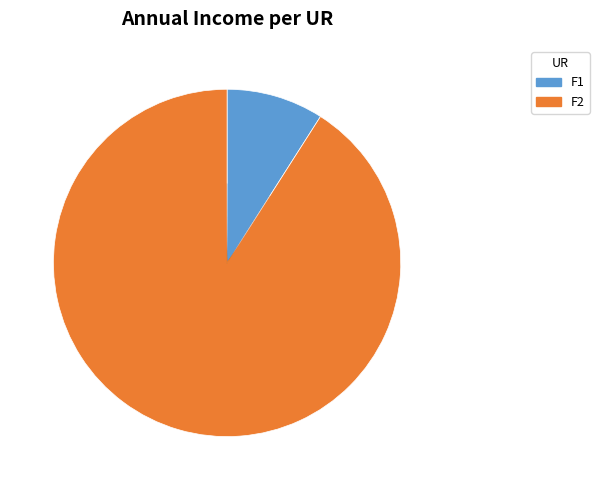

Is there a majority slice in this chart?

Yes